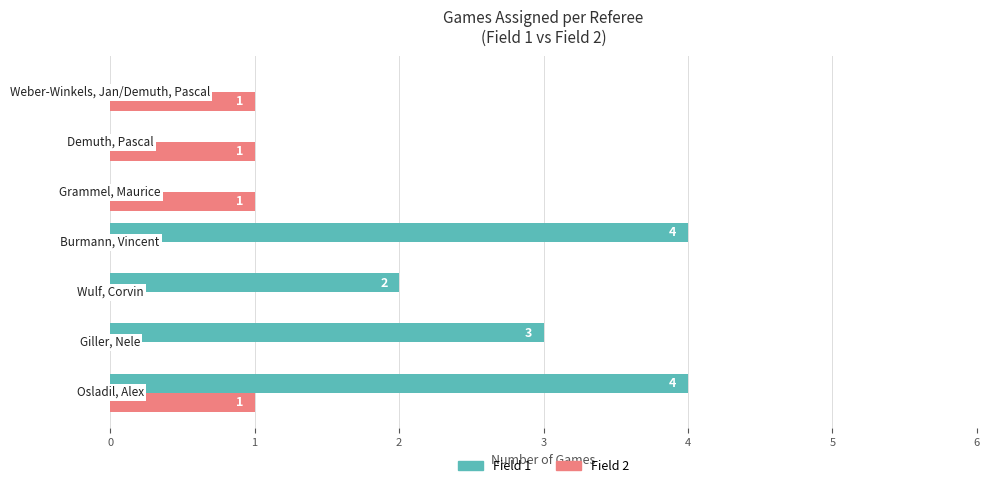

What is the maximum value shown in the chart?

4